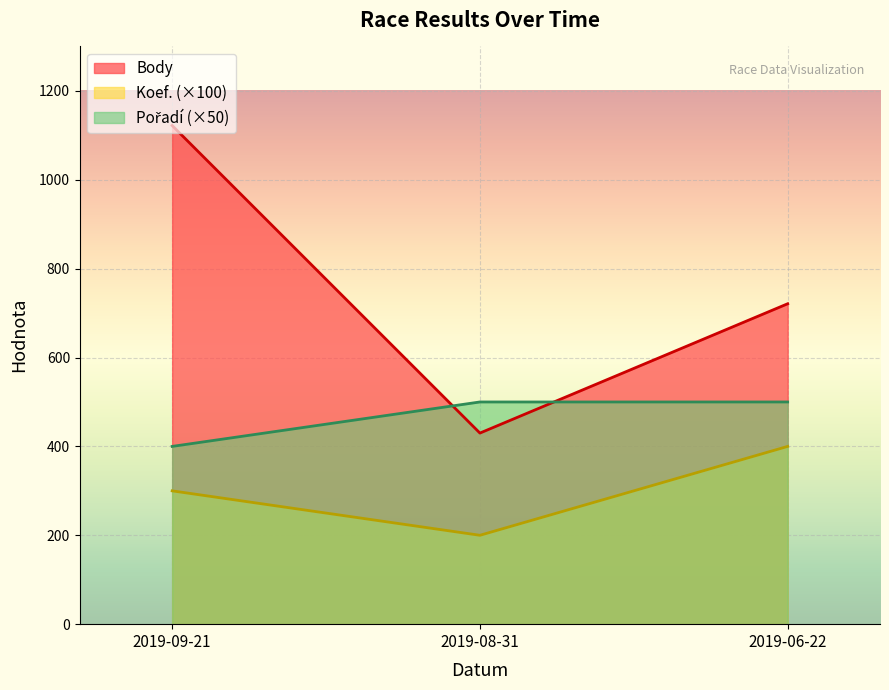

List the labels in order of Body value, largest first.

2019-09-21, 2019-06-22, 2019-08-31